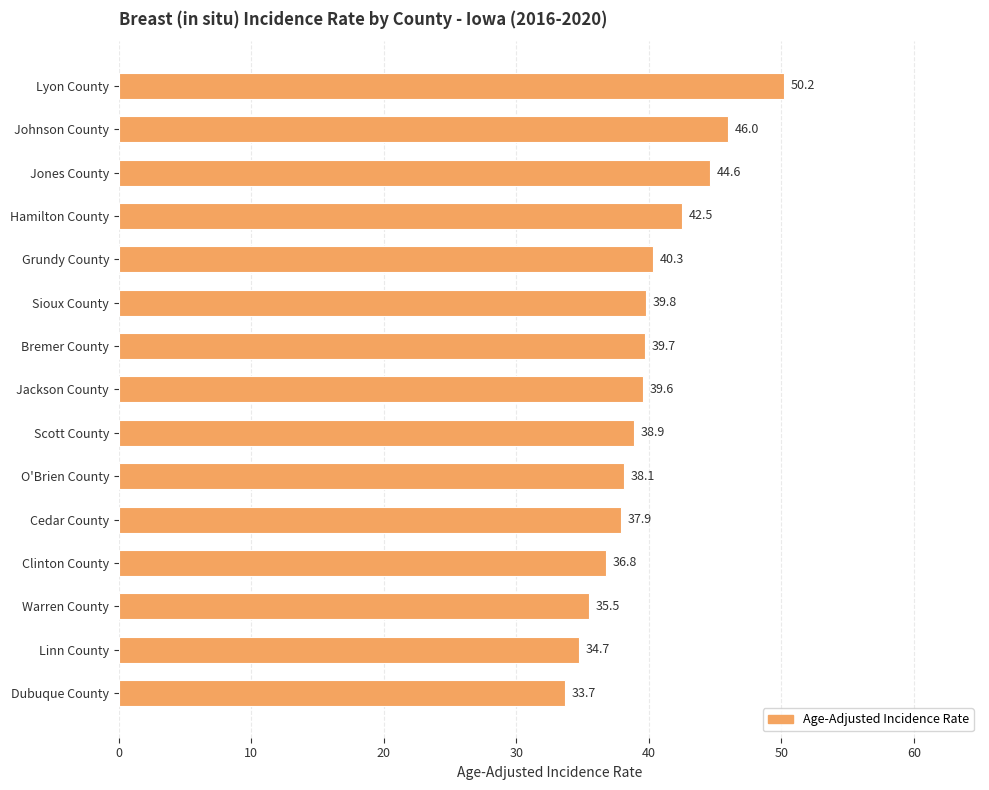

What is the average value?

39.9